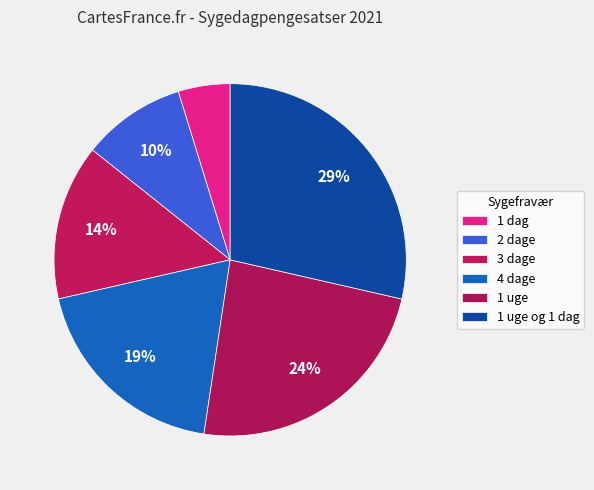

What is the smallest slice in the pie chart?

1 dag